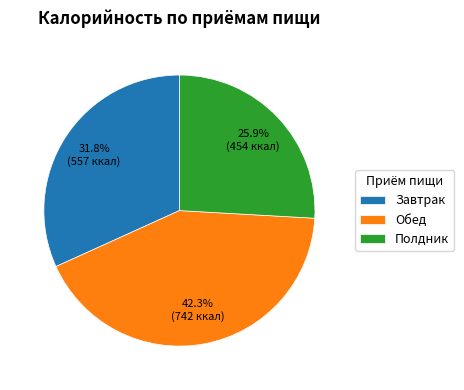

Do Полдник and Завтрак together represent more than half of the pie?

Yes